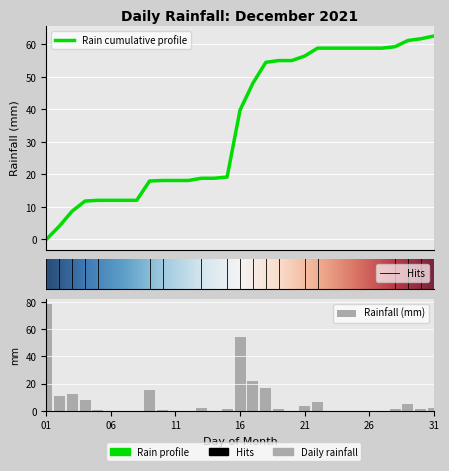

The value at 31 is 2.2. True or false?

True